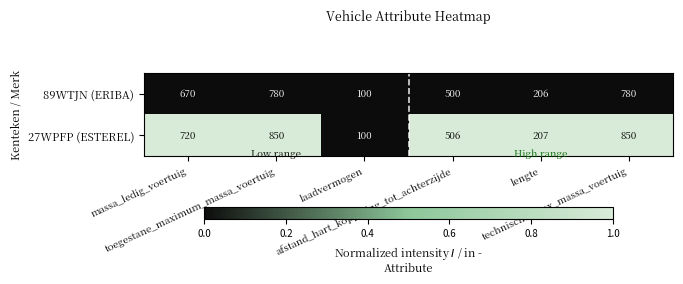

Which series has the largest total across all categories?

27WPFP (ESTEREL)